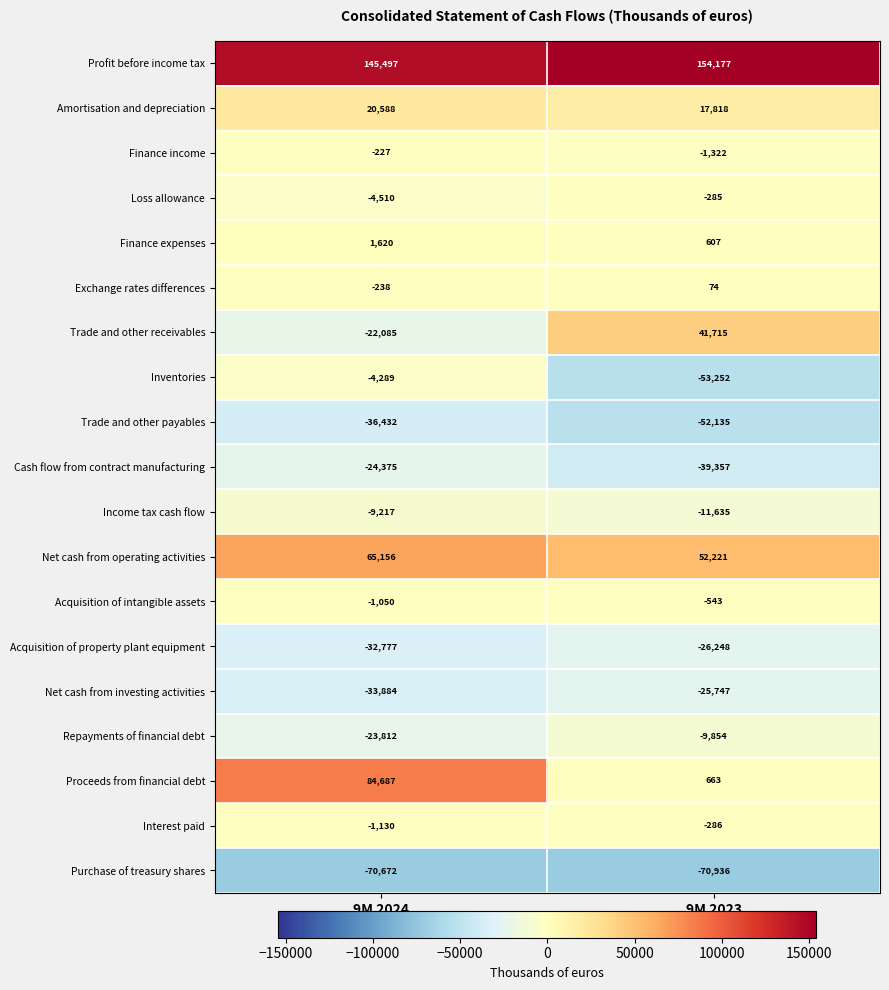

True or false: Loss allowance has a value of -390 at 9M 2023.

False